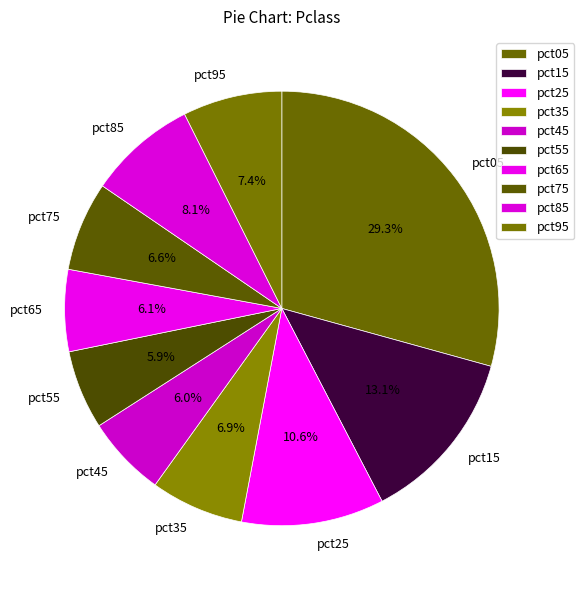

What is the largest slice in the pie chart?

pct05